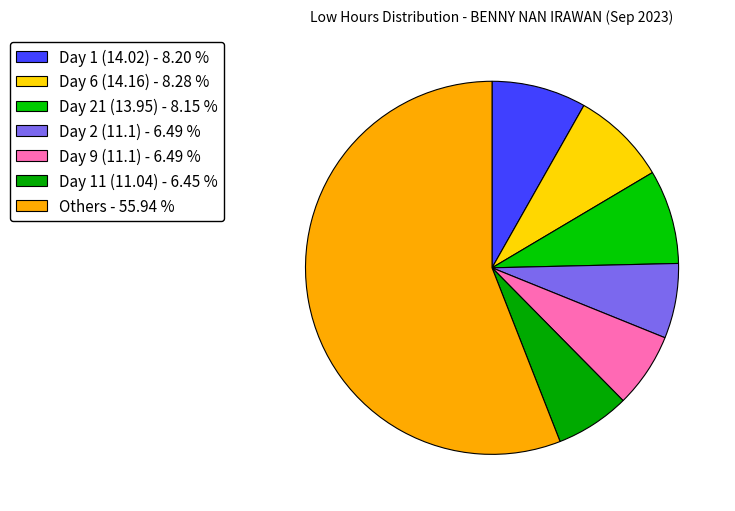

Which slice is the largest?

Others - 55.94 %